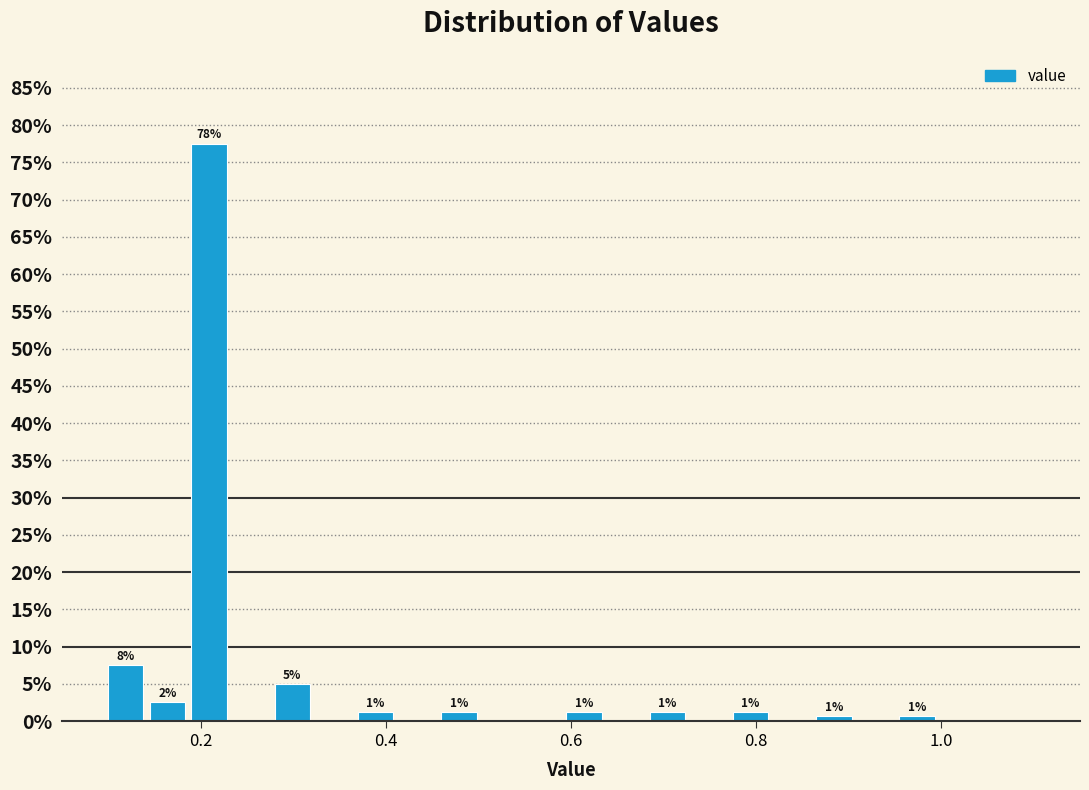

Around what value on the x-axis is the tallest bar? Give the approximate position of its centre, as read against the axis.

0.20